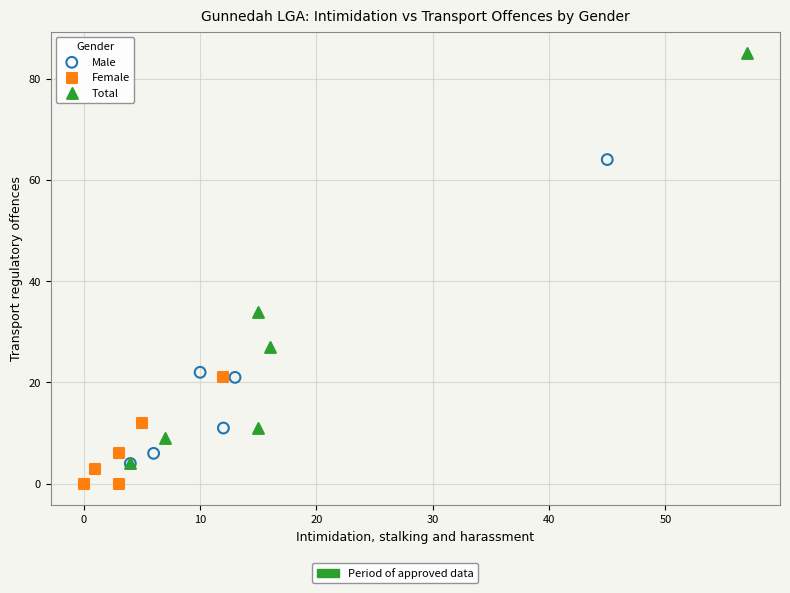

Which series contains the highest Y value?

Total